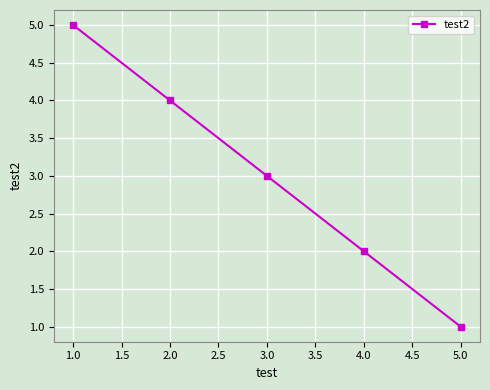

Which has a higher value, 1.0 or 4.0?

1.0